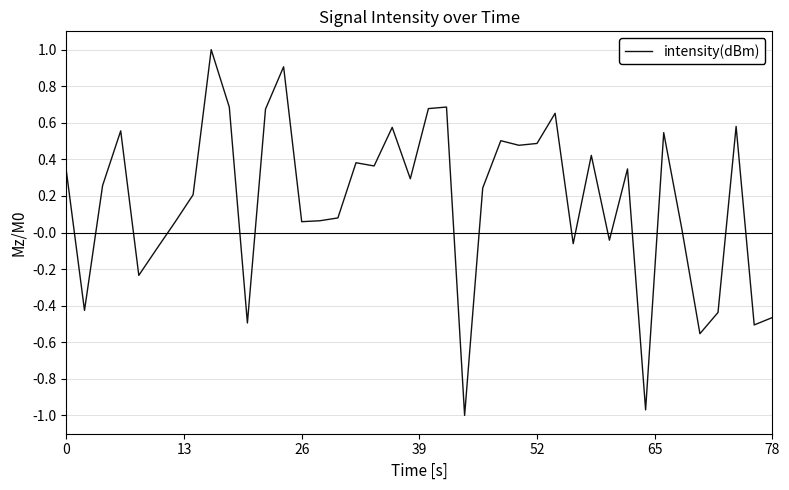

What is the maximum value shown in the chart?

1.0